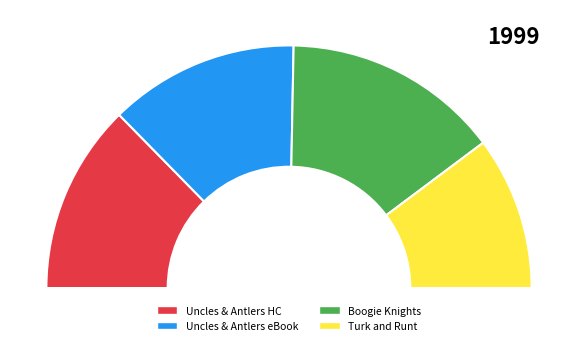

How many slices are in this pie chart?

4